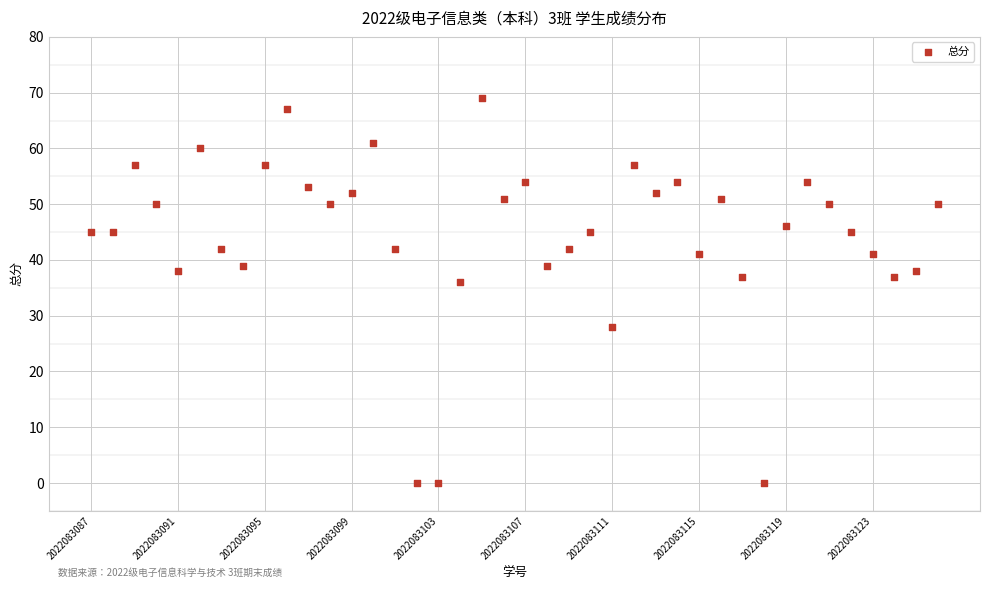

What is the range of Y values (max minus min)?

69